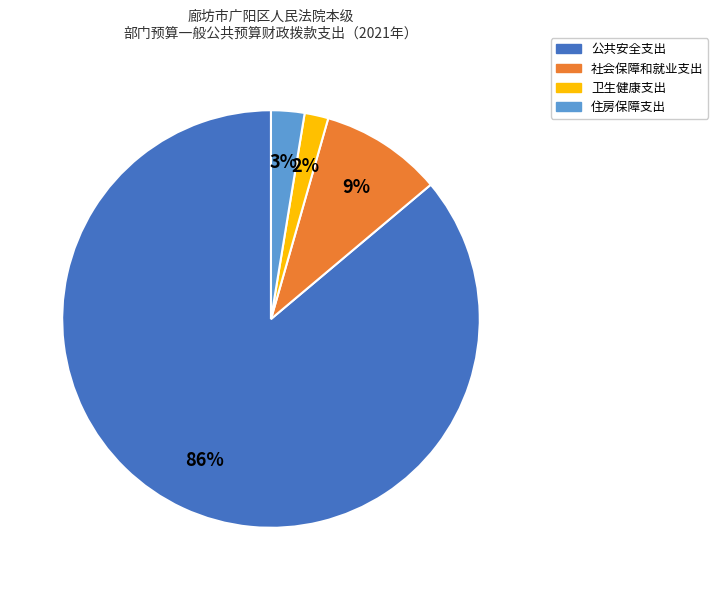

Rank the categories by value from lowest to highest.

卫生健康支出, 住房保障支出, 社会保障和就业支出, 公共安全支出